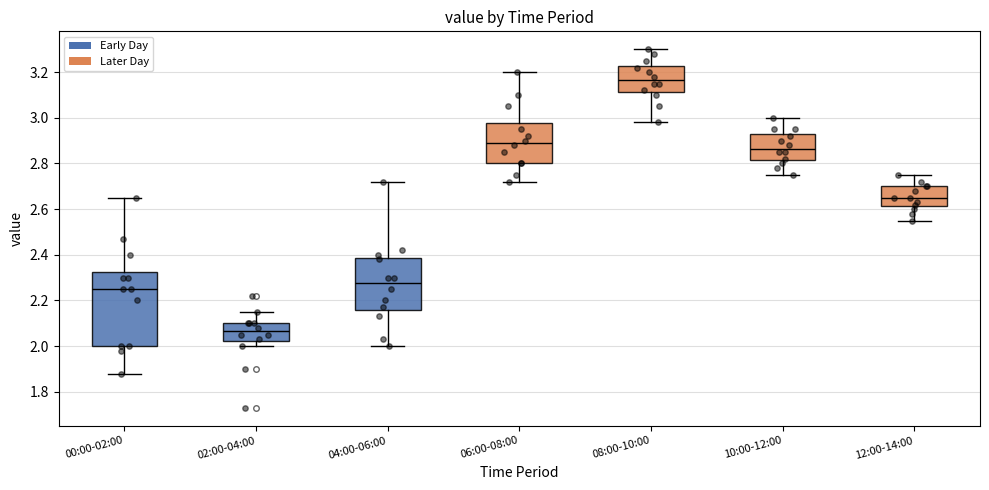

Where is the upper edge of the box for 00:00-02:00 on the y-axis? The values are not printed on the chart, so give them approximately, as read against the axis.

2.32